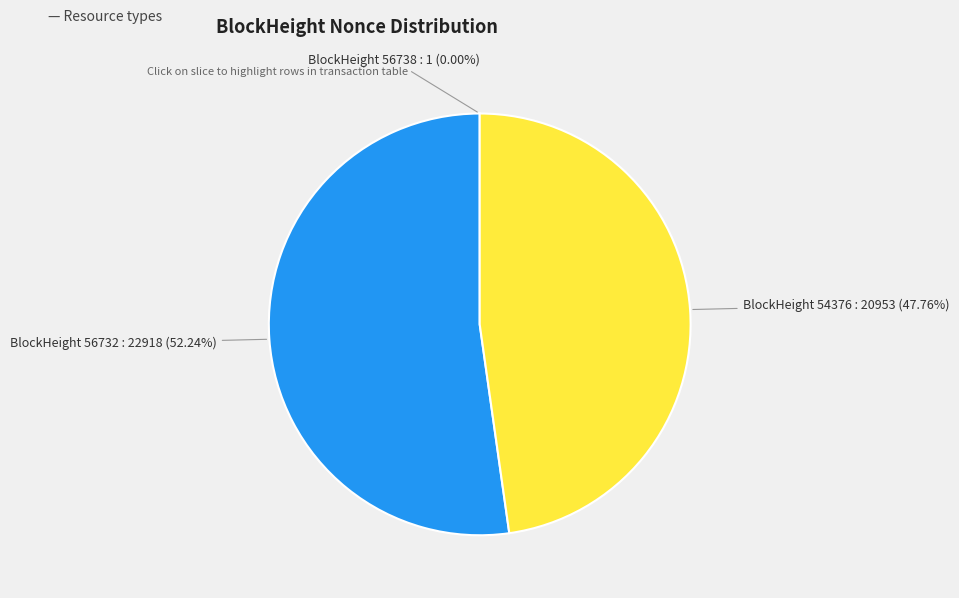

Does any single category account for the majority?

Yes